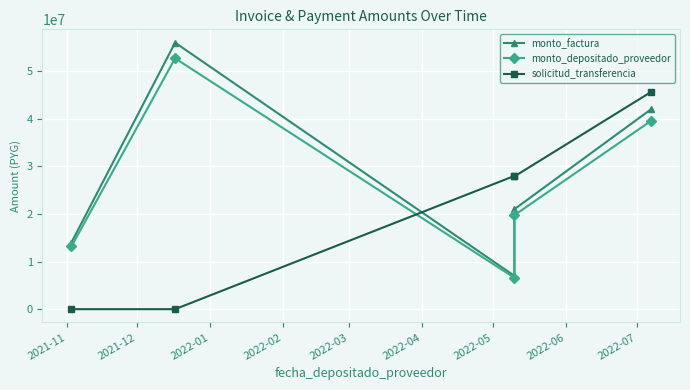

How many data points in monto_factura are above 20970000?

2